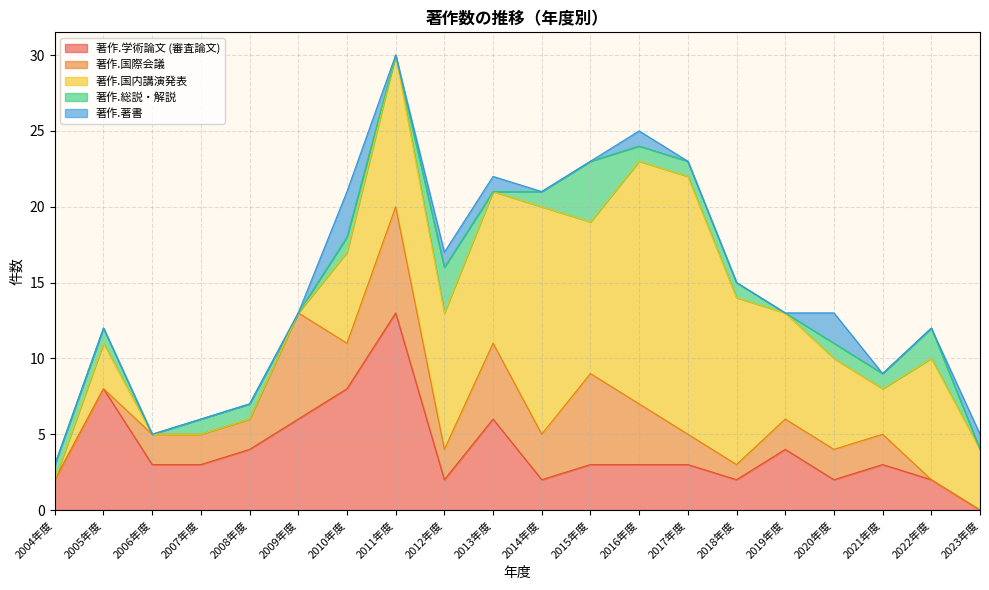

Between 2017年度 and 2018年度, which series saw the biggest shift?

著作.国内講演発表